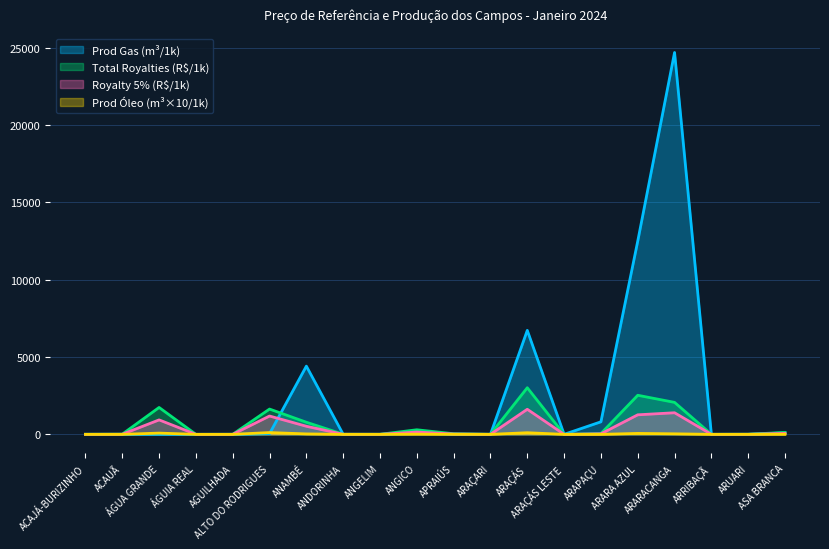

List the series in order of their peak value, lowest first.

Prod Óleo (m³×10/1k), Royalty 5% (R$/1k), Total Royalties (R$/1k), Prod Gas (m³/1k)